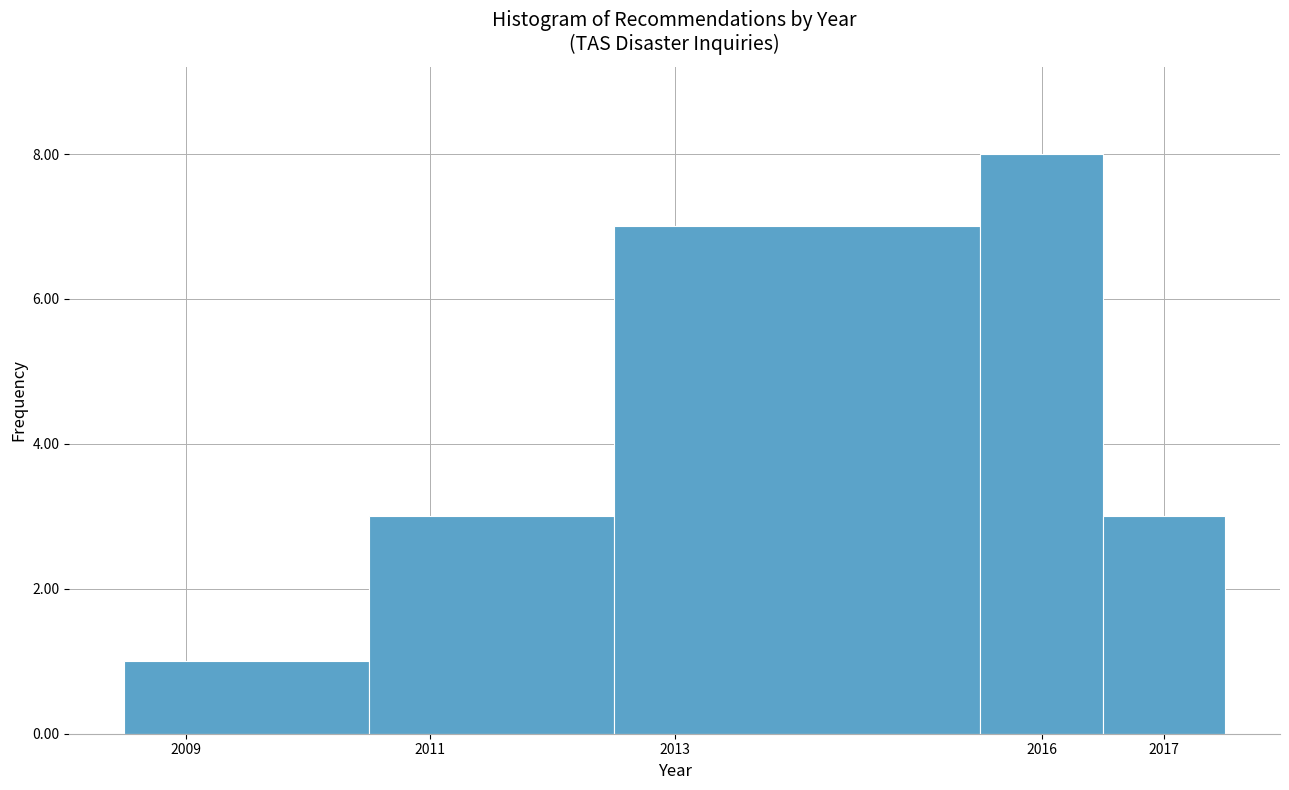

Reading left to right, list every bar in this chart as the range it spans on the x-axis followed by its height. The values are not printed on the chart, so give them approximately, as read against the axis.

2008.5 to 2010.5: 1
2010.5 to 2012.5: 3
2012.5 to 2015.5: 7
2015.5 to 2016.5: 8
2016.5 to 2017.5: 3